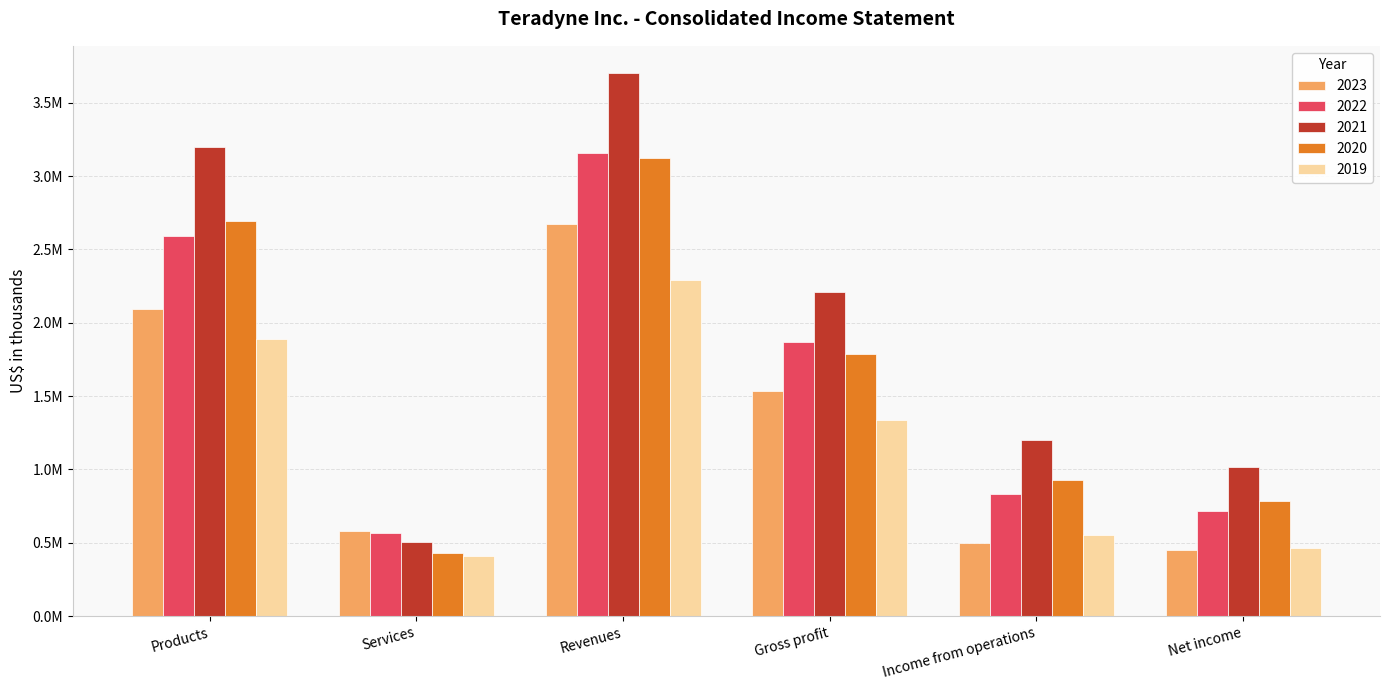

Does the chart contain any negative values?

No